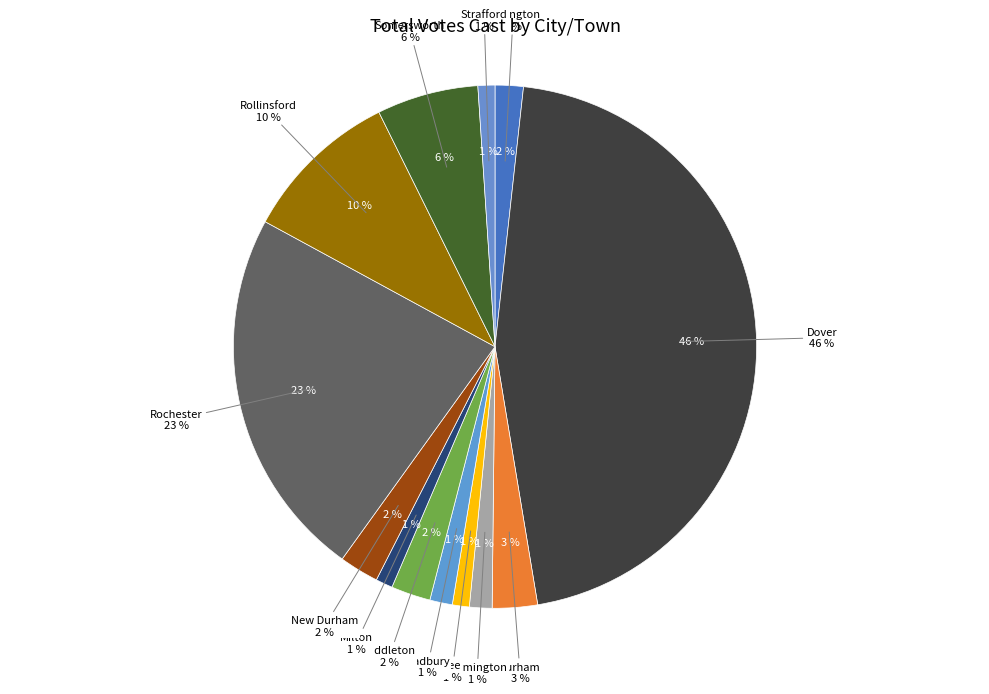

How many segments does this pie chart have?

13